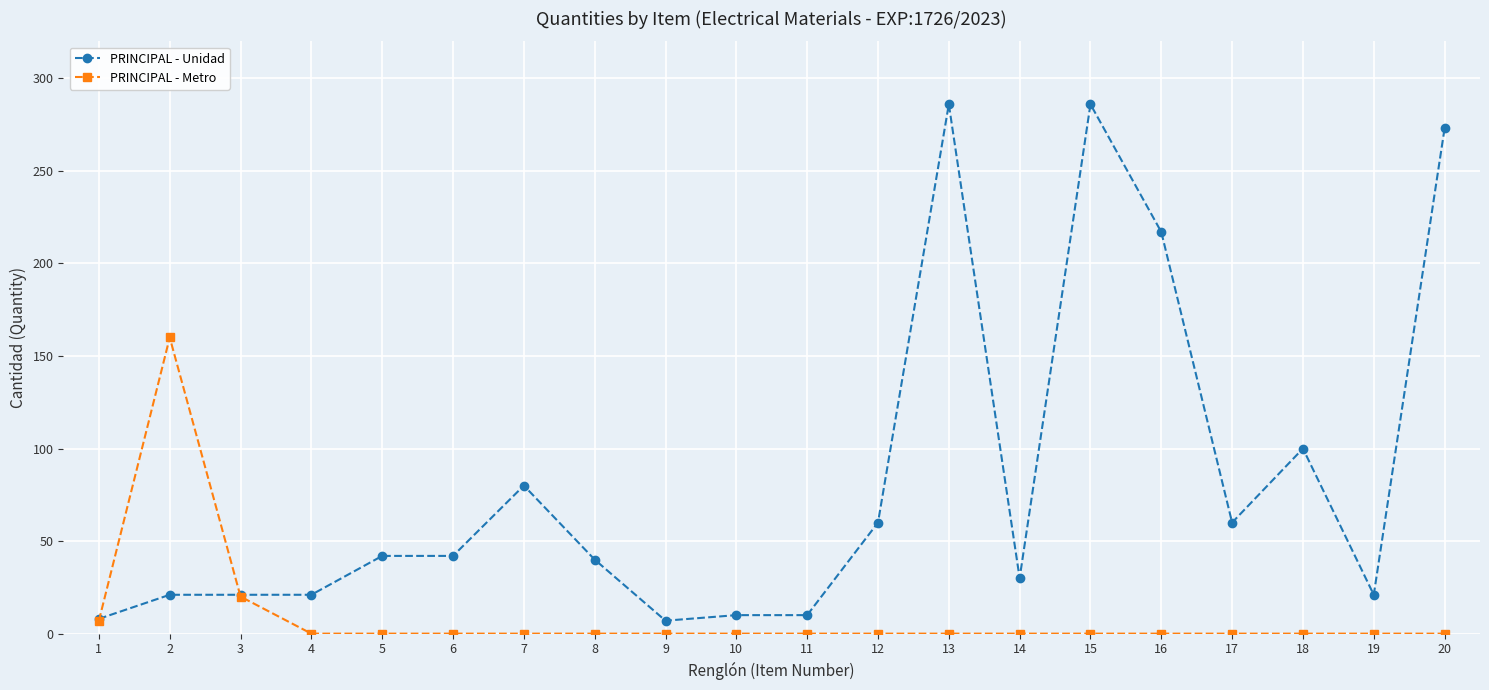

Which series has the largest range (max minus min)?

PRINCIPAL - Unidad